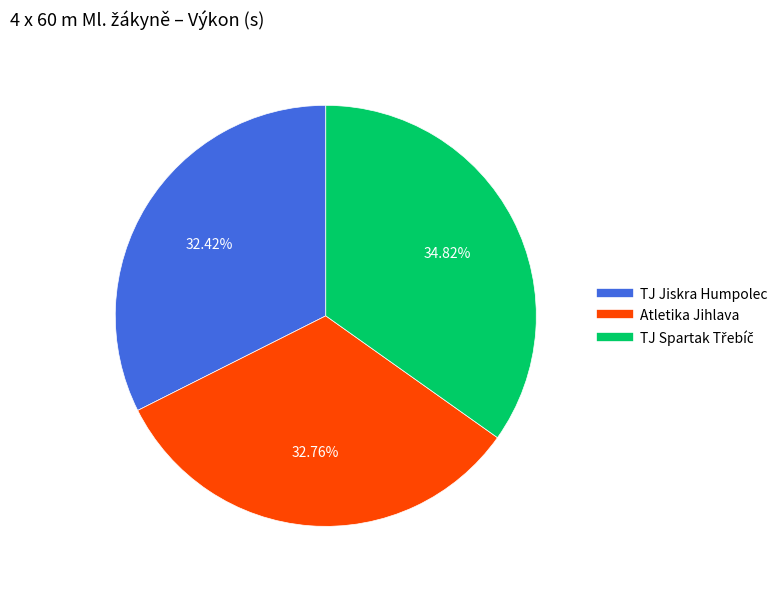

To the nearest percent, what portion does TJ Jiskra Humpolec represent?

32%